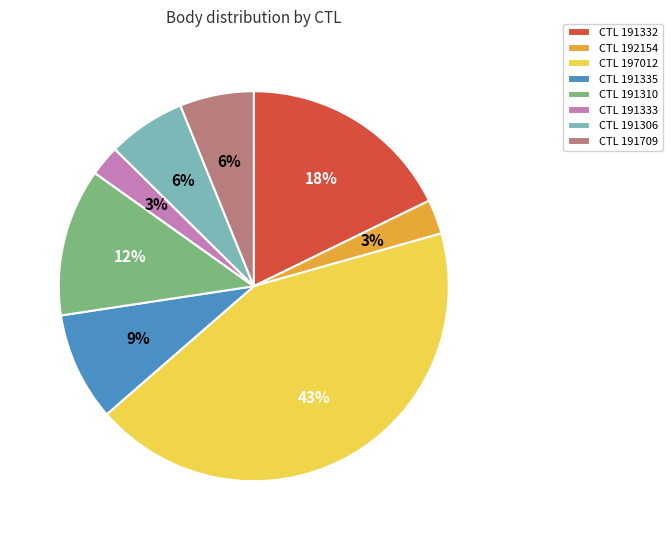

Is it true that CTL 191310 is 12% of the pie?

True